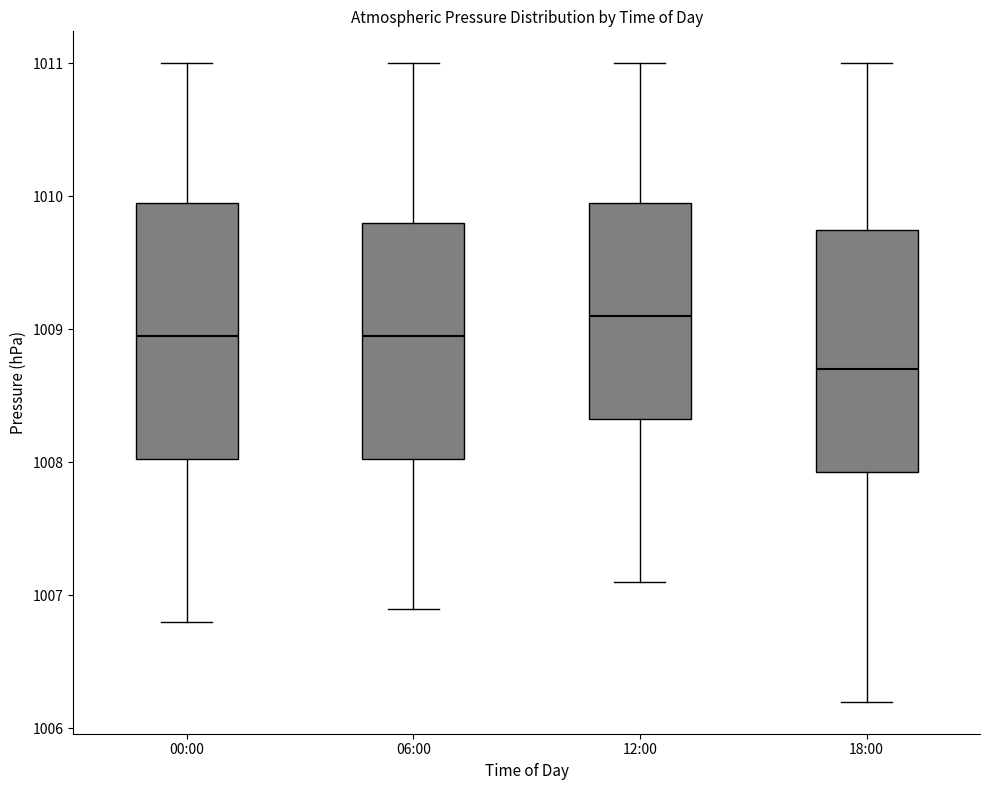

Comparing the boxes themselves (not the whiskers), which one is the tallest?

00:00